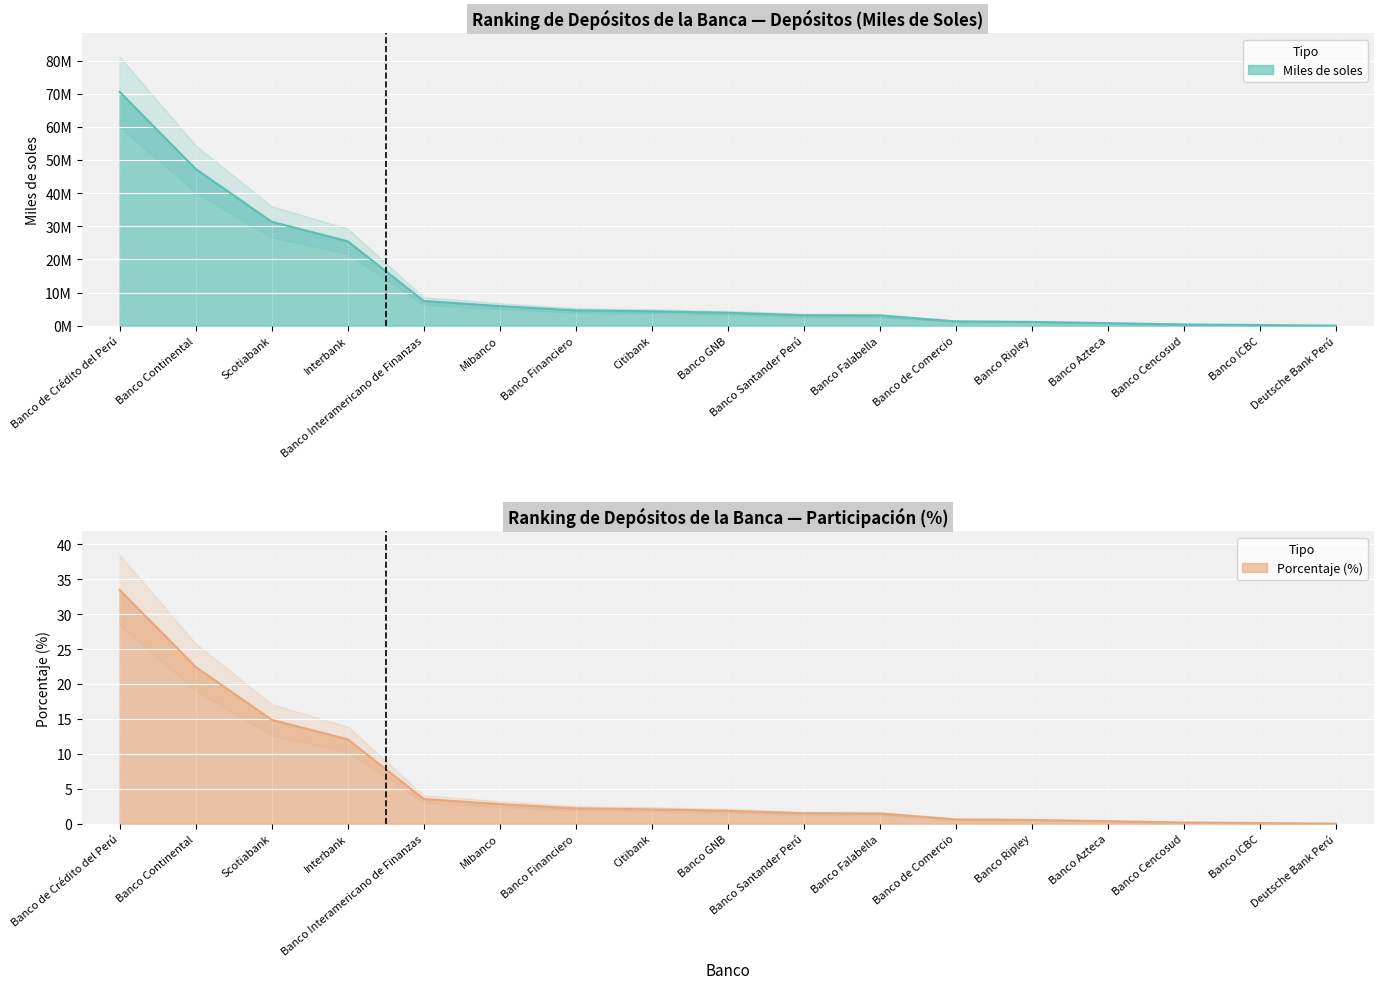

Rank the series by their average value, from highest to lowest.

Miles de soles, Porcentaje